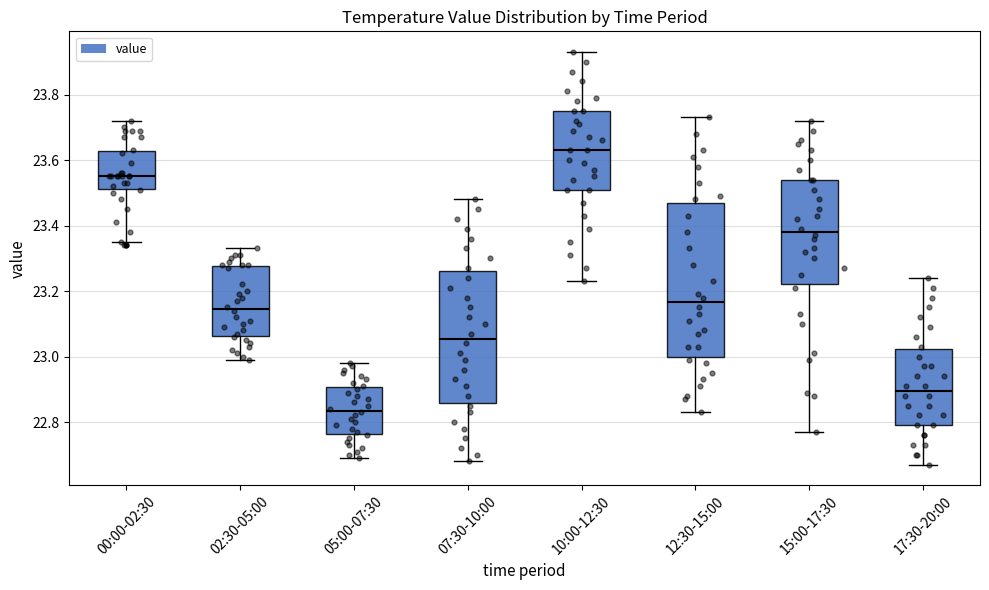

Where is the upper edge of the box for 15:00-17:30 on the y-axis? The values are not printed on the chart, so give them approximately, as read against the axis.

23.54